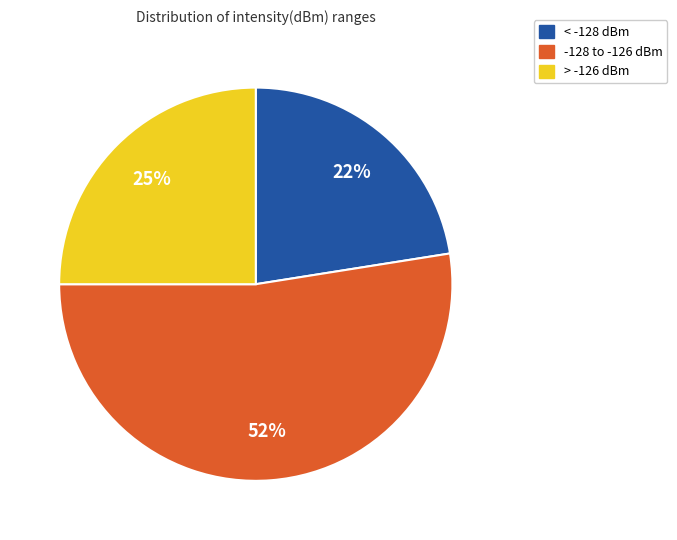

To the nearest percent, what is the difference between the largest and smallest slice percentages?

30%